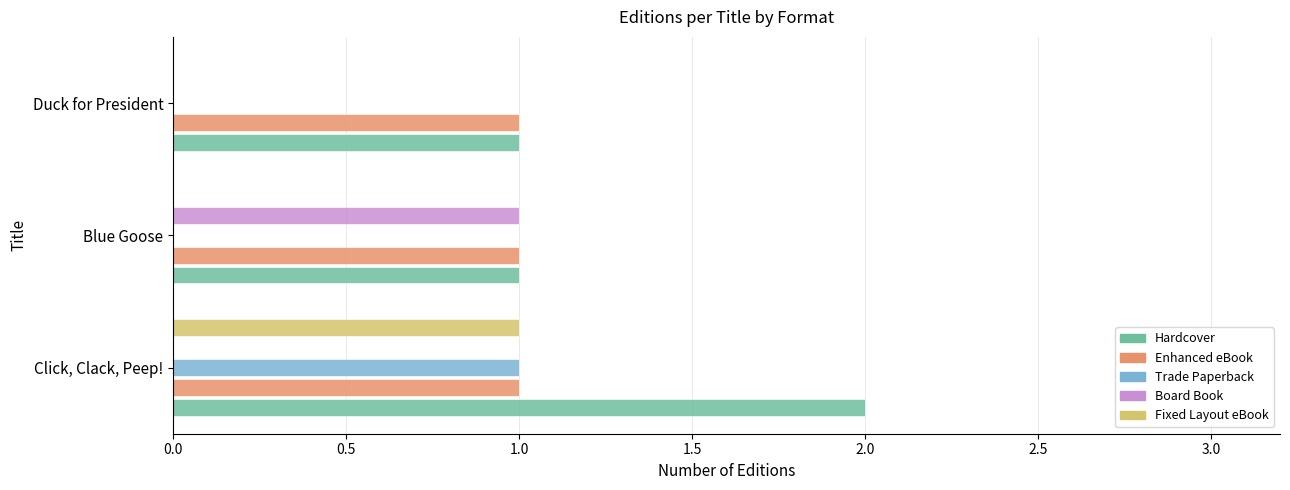

Is the value of Trade Paperback at Blue Goose greater than the value of Board Book at Blue Goose?

No